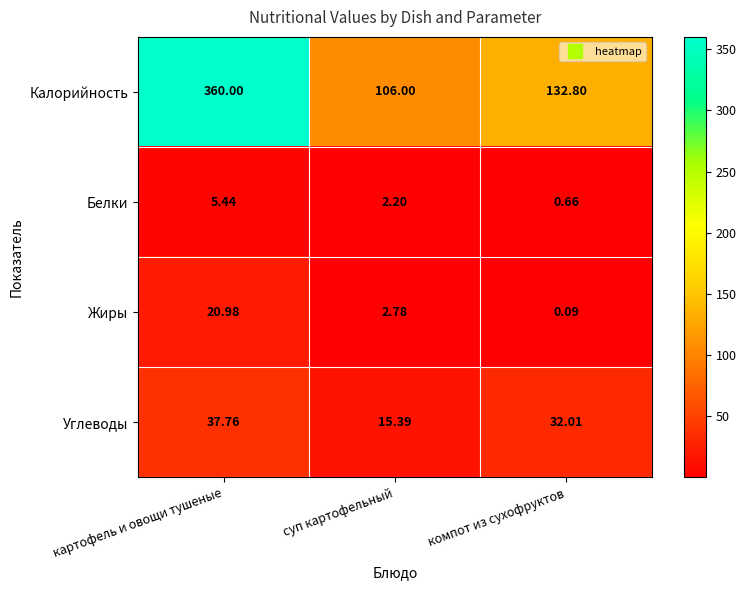

Where is Жиры nearest to the value 10?

суп картофельный